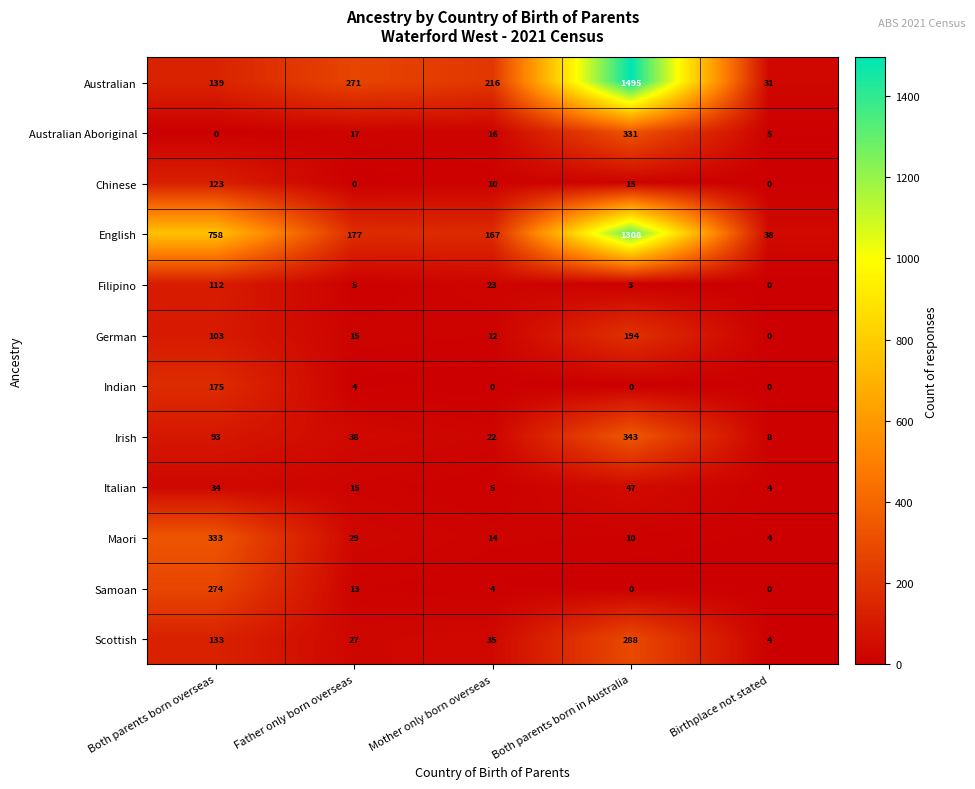

What is the greatest value displayed?

1495